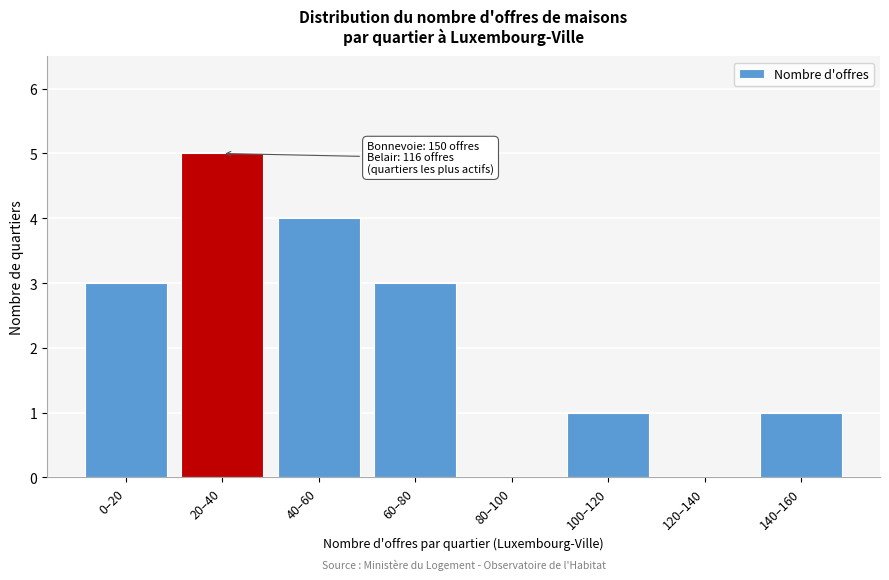

Reading left to right, list all the values displayed in this chart.

0–20=3	20–40=5	40–60=4	60–80=3	80–100=0	100–120=1	120–140=0	140–160=1